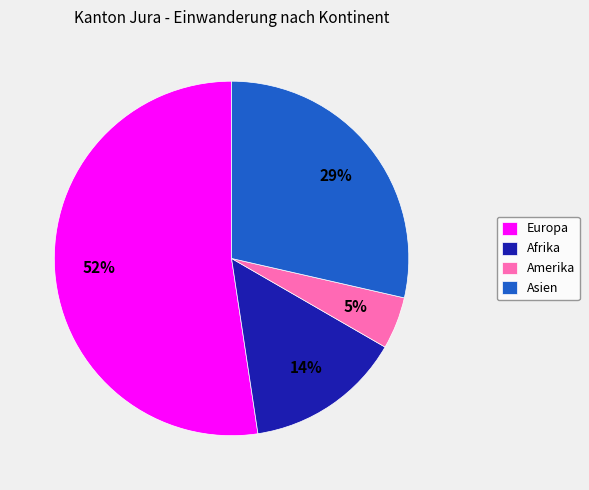

Combined, do Amerika and Afrika account for over 50%?

No